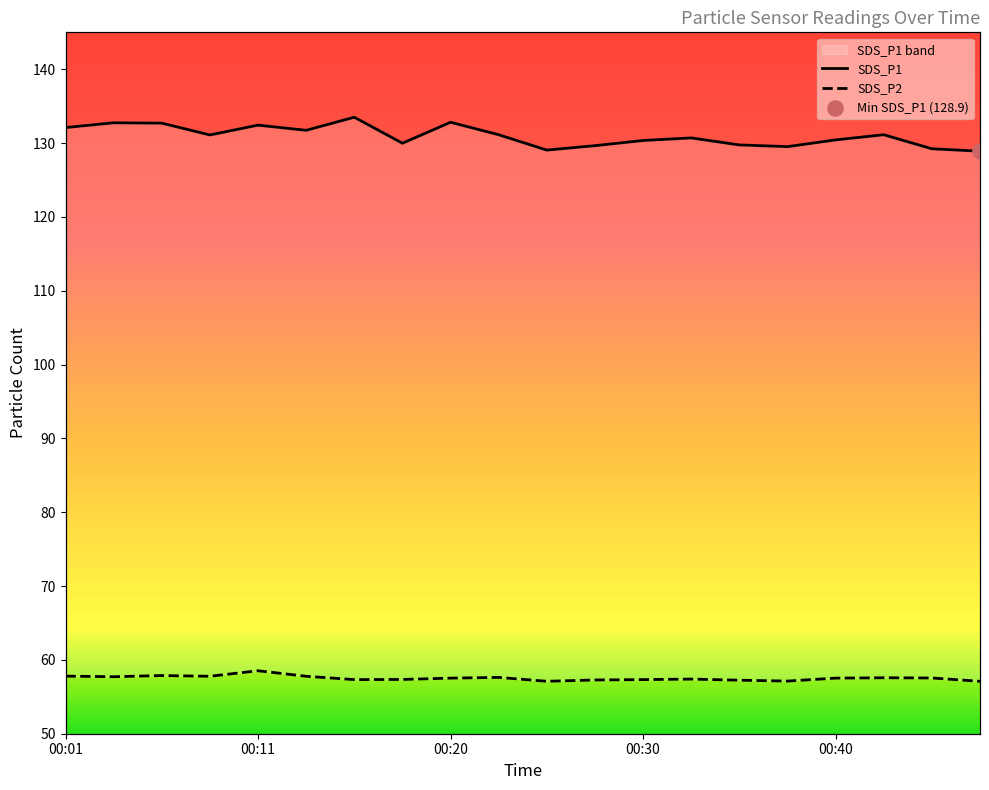

What are all the series names shown in the legend?

SDS_P1, SDS_P2